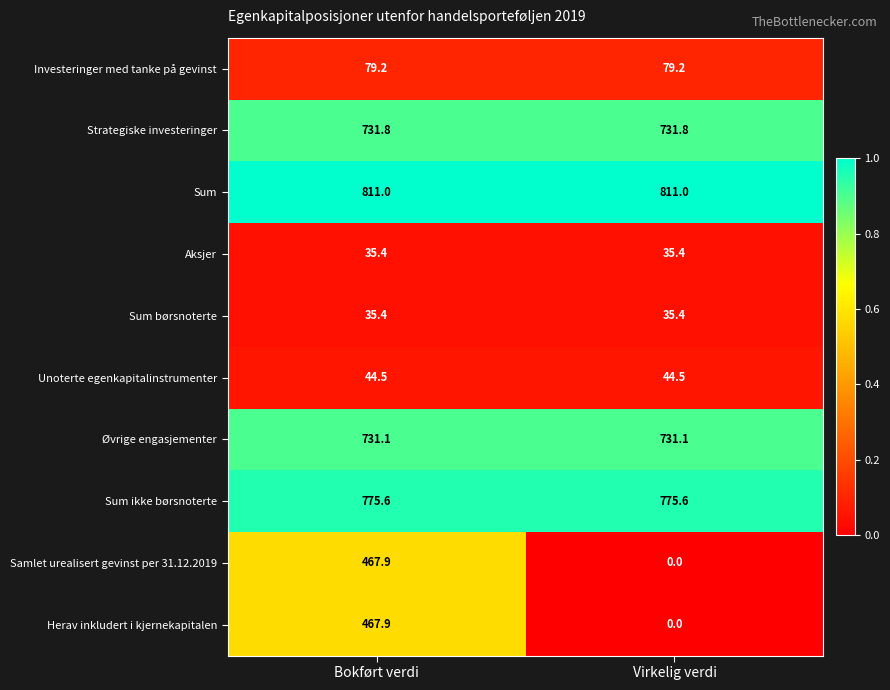

What is the lowest value of the Øvrige engasjementer series?

731.1